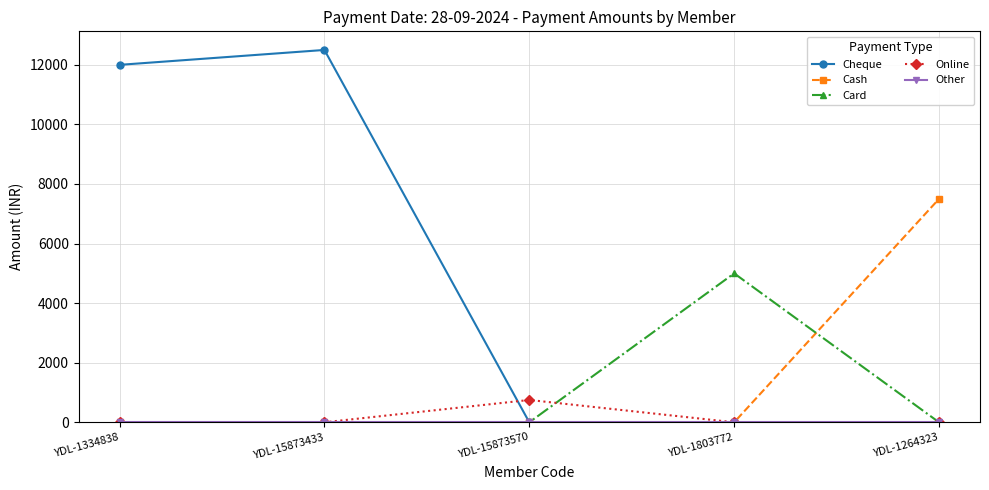

Where is the first local maximum for Cheque?

YDL-15873433